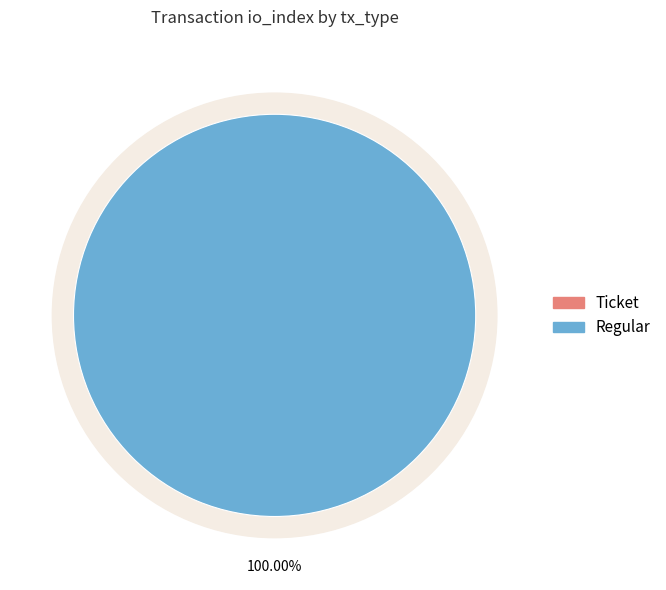

How many segments does this pie chart have?

2